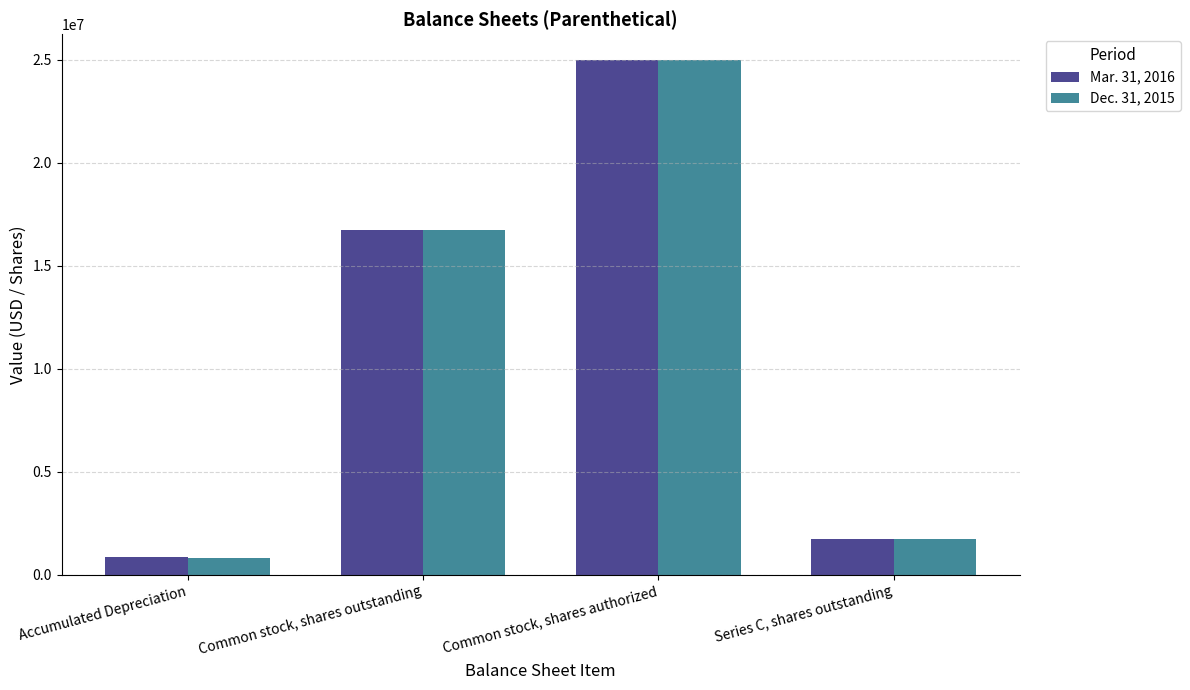

At which category is the sum across all series the highest?

Common stock, shares authorized